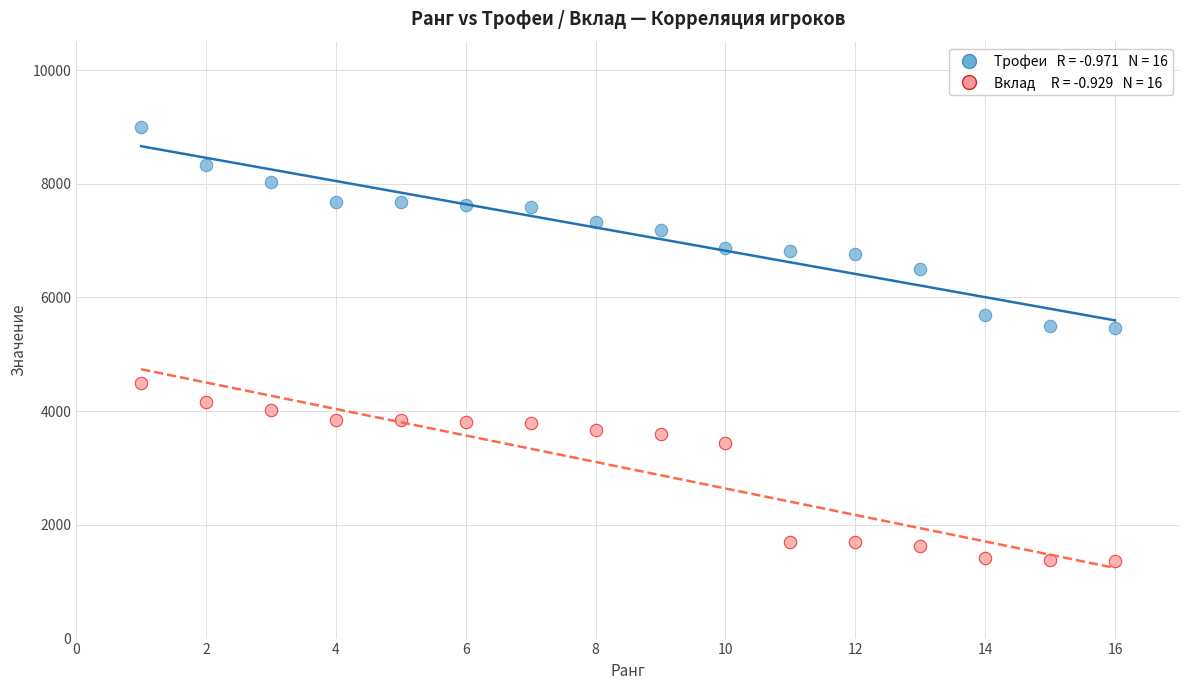

Across all data points, what is the range of X values (max minus min)?

15